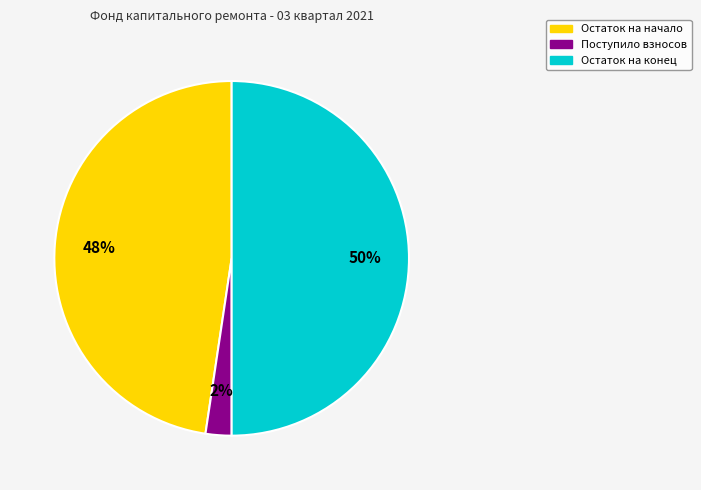

Which has a higher value, Поступило взносов or Остаток на конец?

Остаток на конец